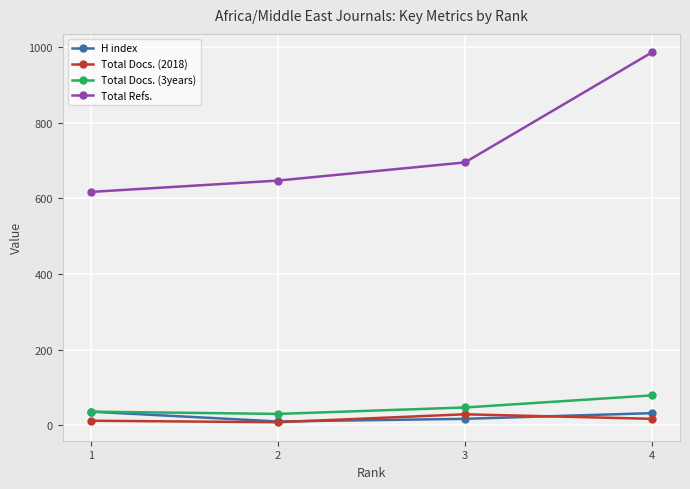

Is this an area chart (filled region under the line)?

No